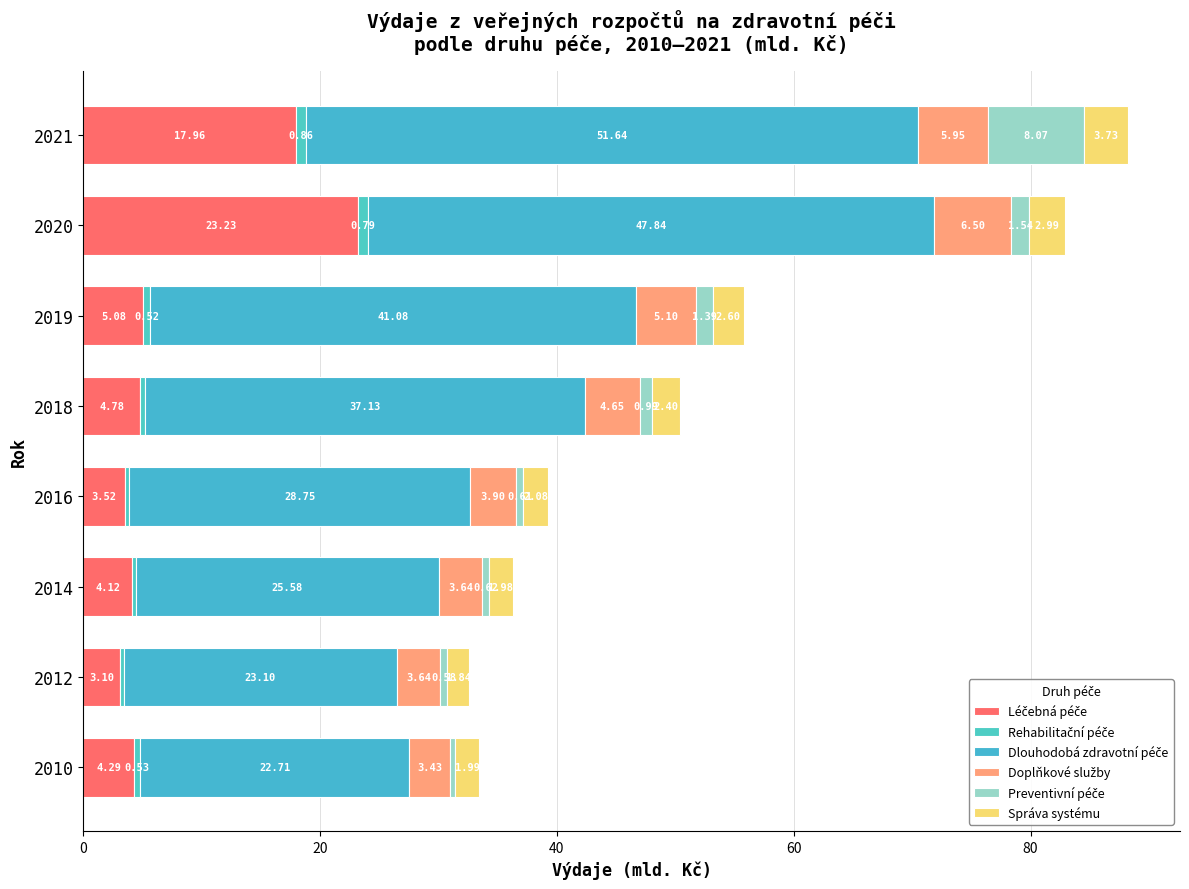

How many distinct data groups are displayed?

6